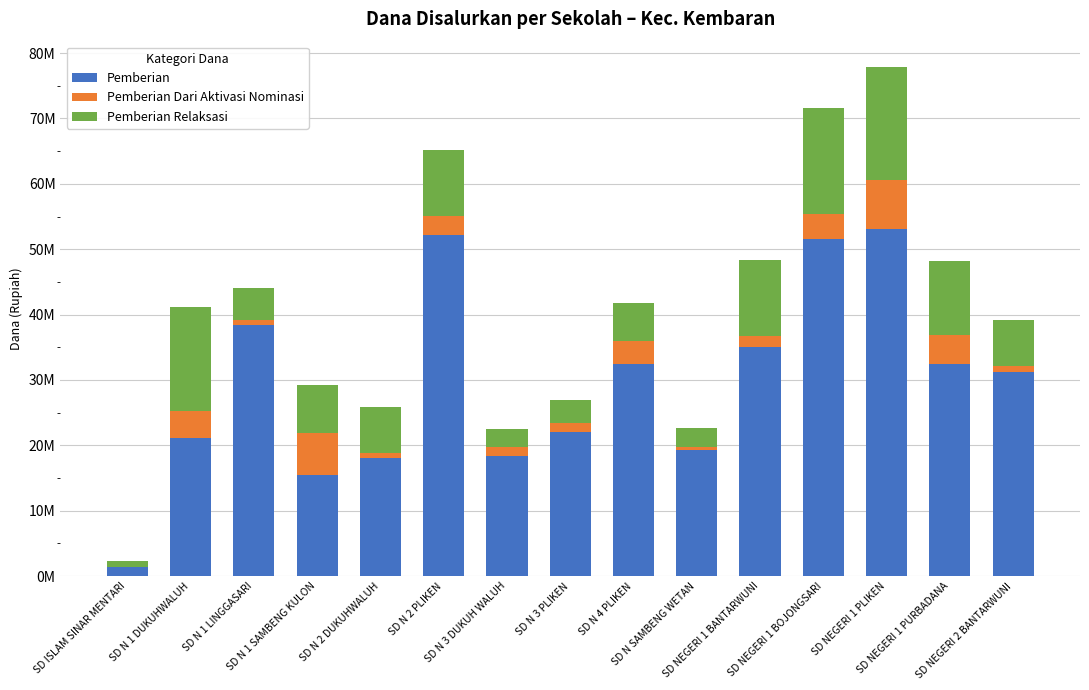

List the series in order of their overall mean, lowest first.

Pemberian Dari Aktivasi Nominasi, Pemberian Relaksasi, Pemberian